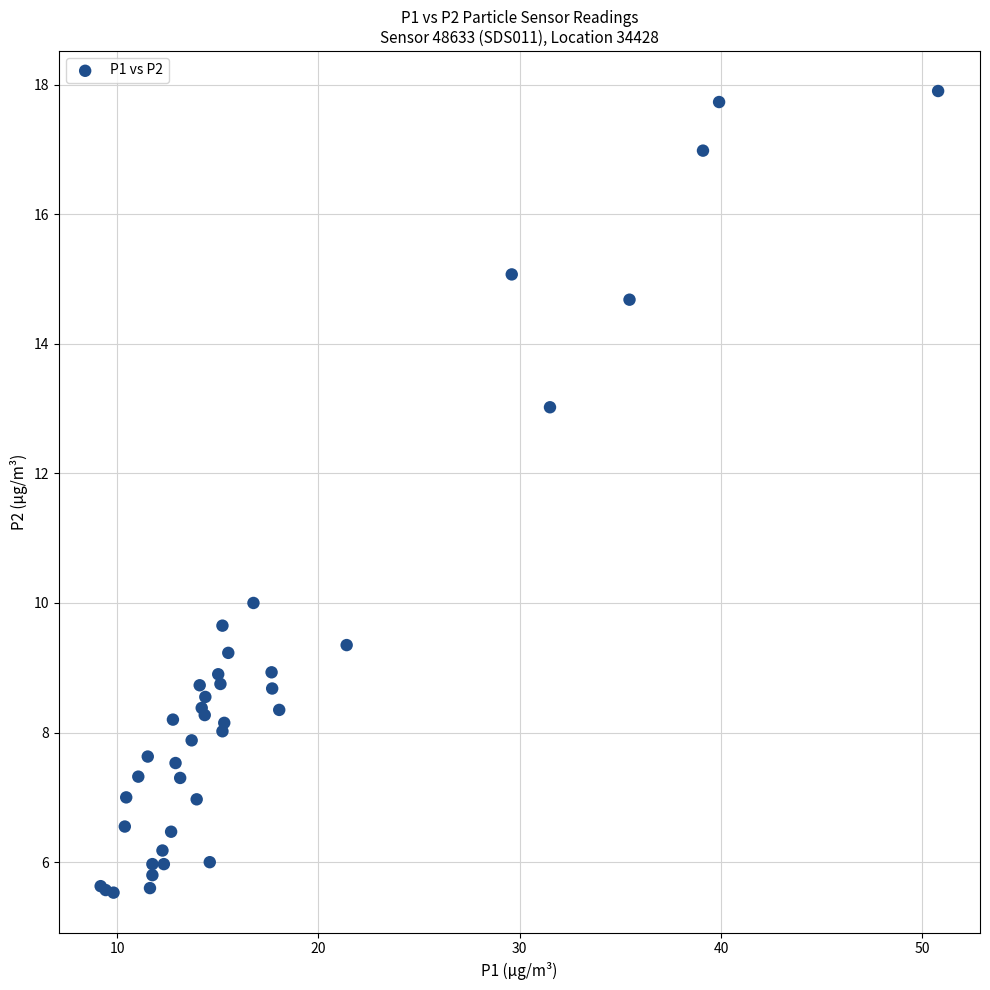

What Y value in the scatter plot is closest to 11?

10.0